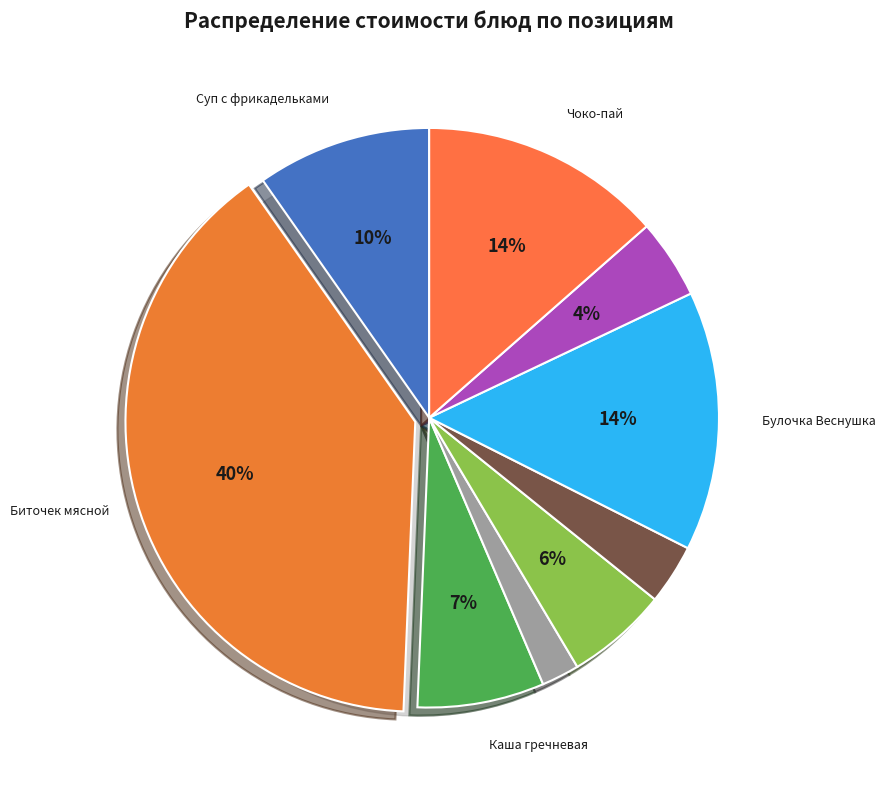

Which slice is the smallest?

Чай с сахаром